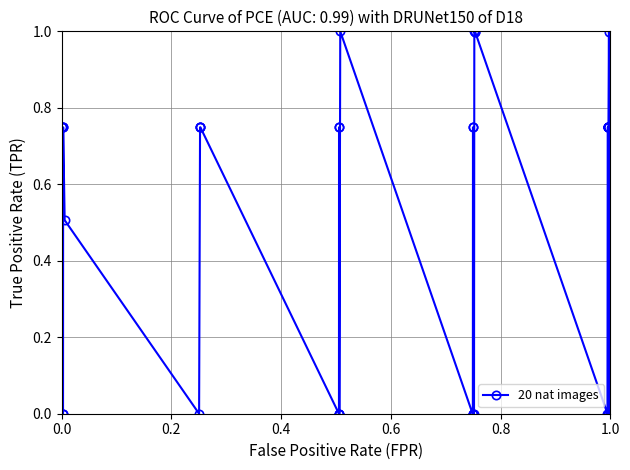

True or false: there are more than 1 points higher than both neighbors.

True